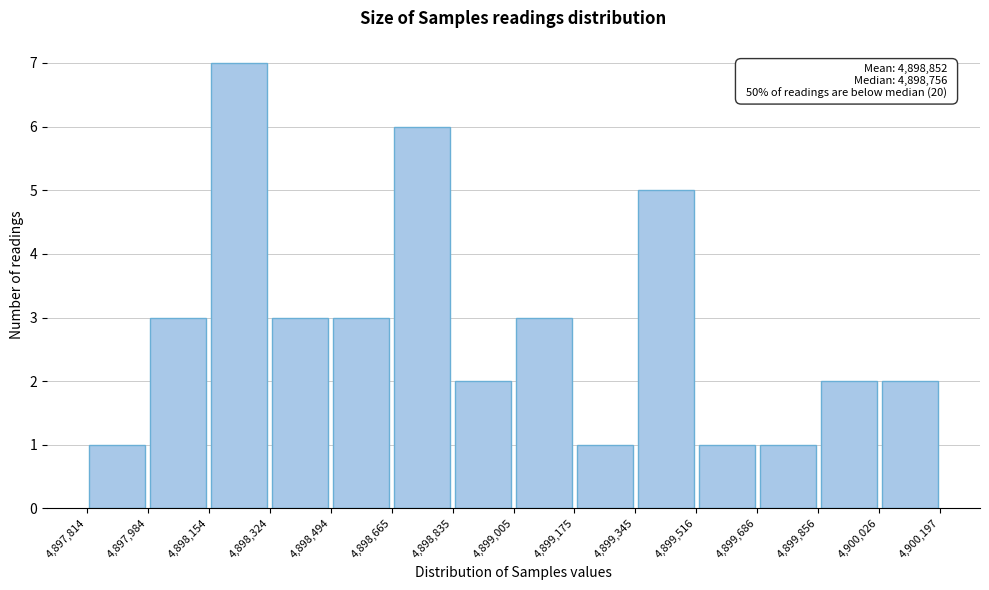

Over which range of the x-axis is the bar tallest?

4,898,154 to 4,898,324